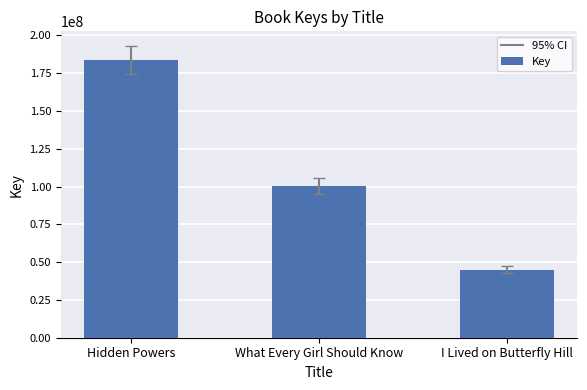

What is the label of the 2nd bar from the left?

What Every Girl Should Know